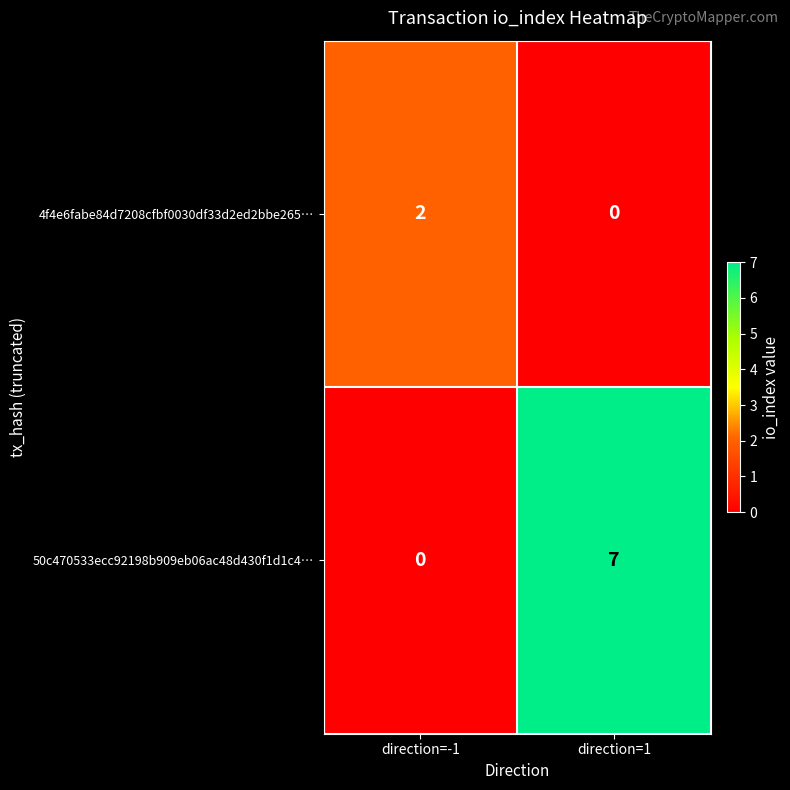

Which series has the largest total across all categories?

50c470533ecc92198b909eb06ac48d430f1d1c4…